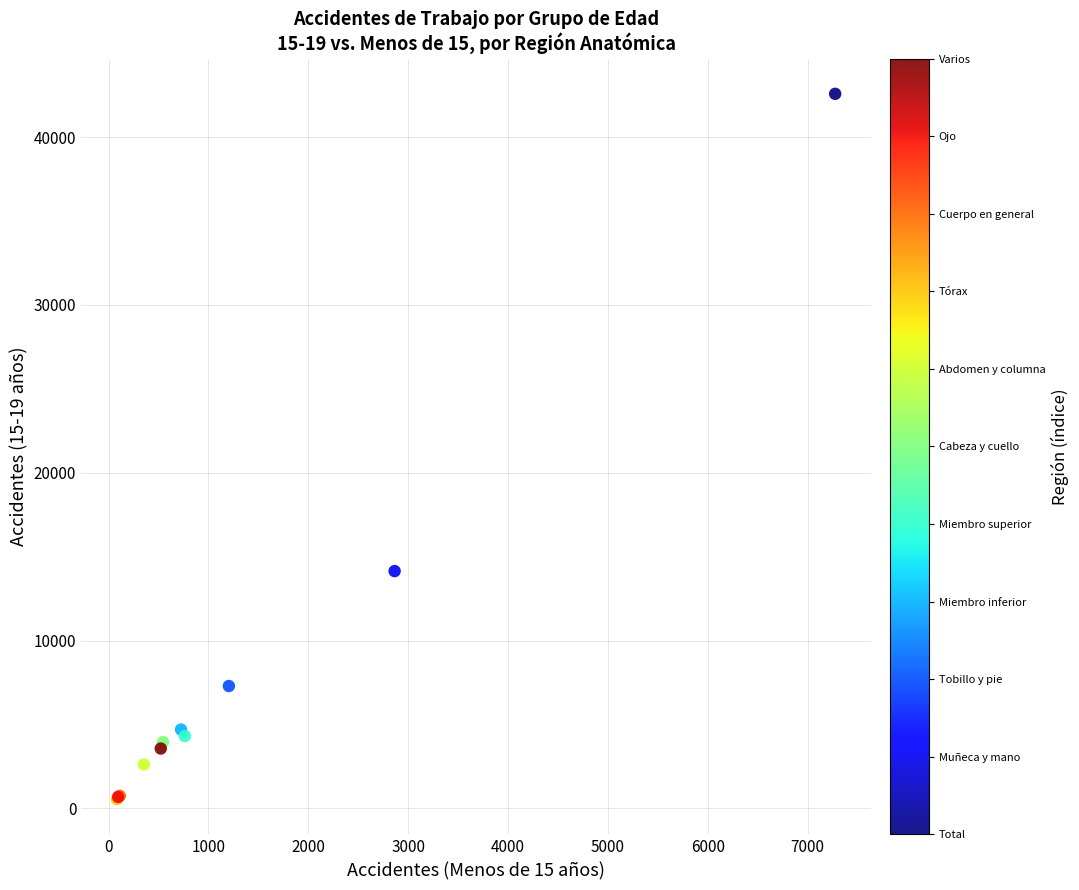

What Y value in the scatter plot is closest to 21567?

14141